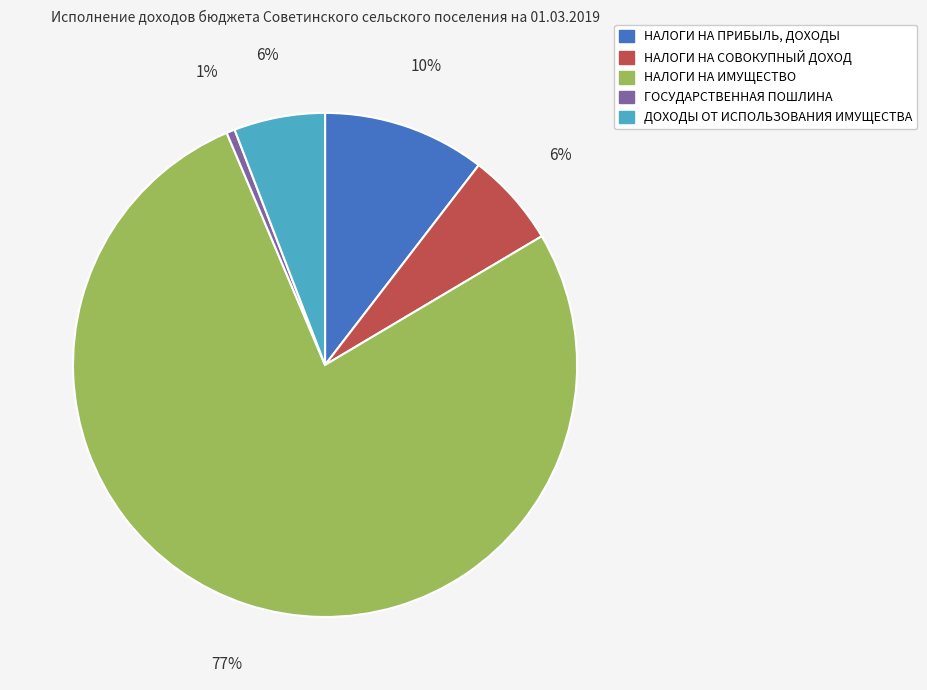

Between ГОСУДАРСТВЕННАЯ ПОШЛИНА and НАЛОГИ НА ИМУЩЕСТВО, which is larger?

НАЛОГИ НА ИМУЩЕСТВО